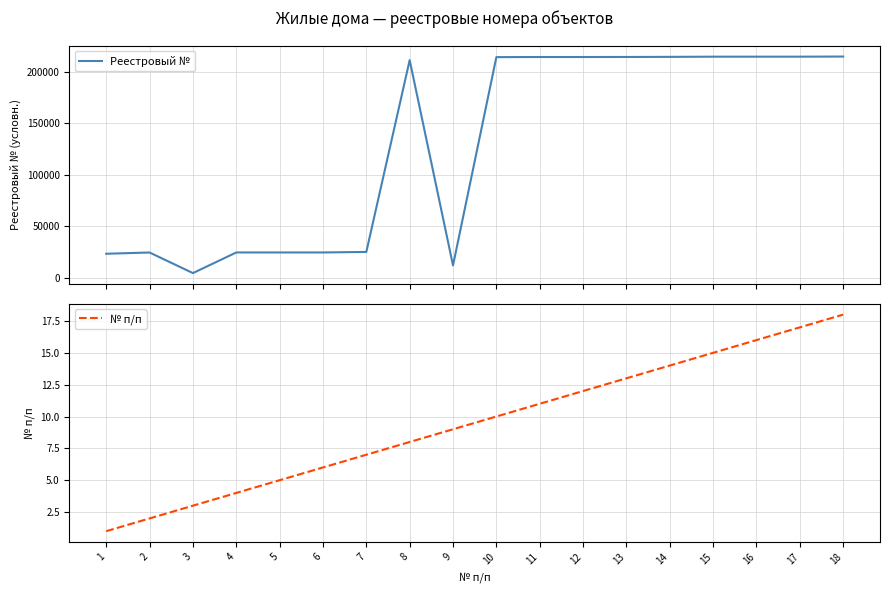

Which series changed the most between 8 and 9?

Реестровый №